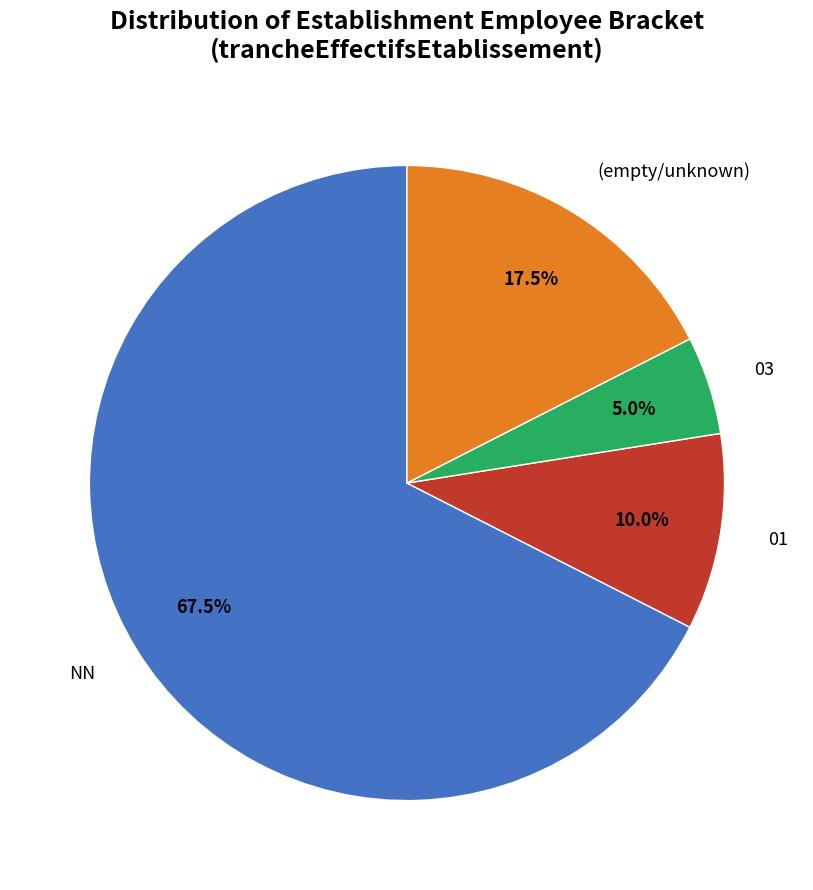

Is there a majority slice in this chart?

Yes